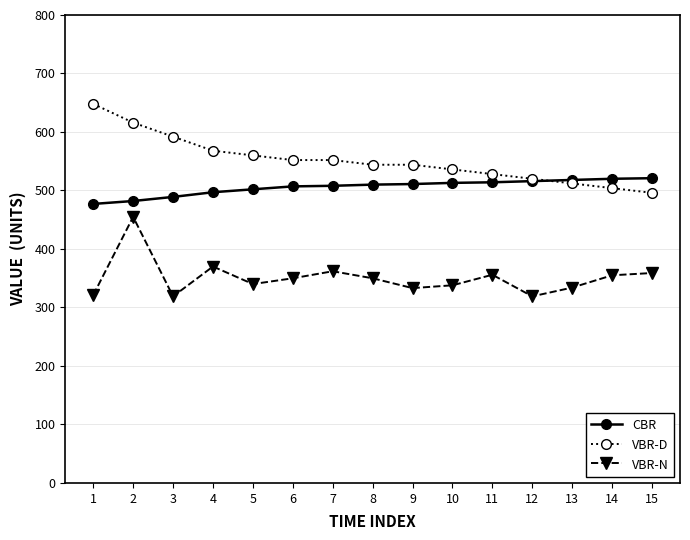

What is the value of the VBR-D point at the 4th from the left?

568.0